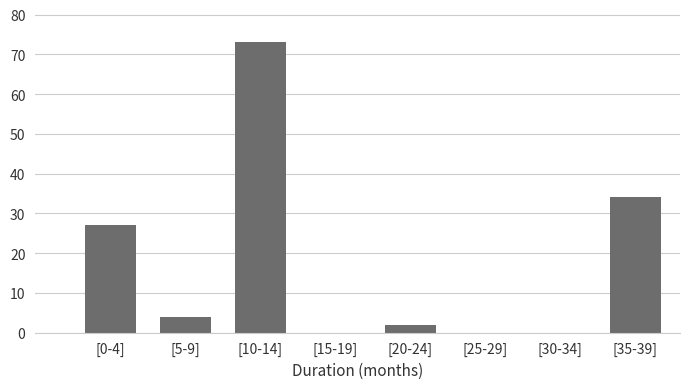

Reading right to left, transcribe all the data shown in this chart.

[35-39]=34	[30-34]=0	[25-29]=0	[20-24]=2	[15-19]=0	[10-14]=73	[5-9]=4	[0-4]=27